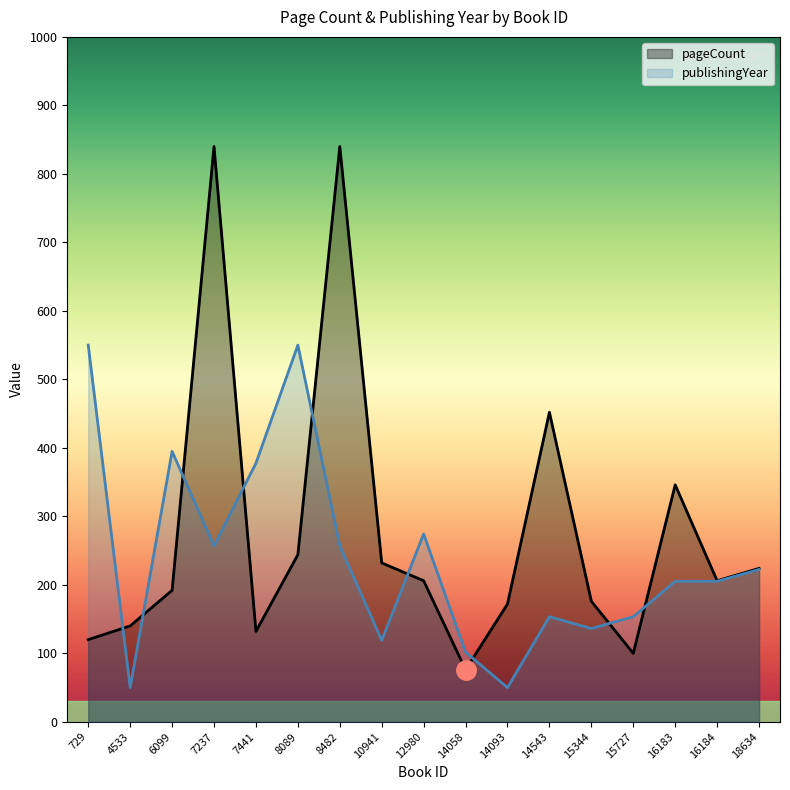

Reading left to right, what are all the values shown in this chart?

pageCount: 120.0	140.0	192.0	840.0	132.0	244.0	840.0	232.0	206.0	76.0	172.0	452.0	176.0	100.0	346.0	206.0	224.0
publishingYear: 550.0	50.0	394.8	256.9	377.6	550.0	256.9	119.0	274.1	101.7	50.0	153.4	136.2	153.4	205.2	205.2	222.4